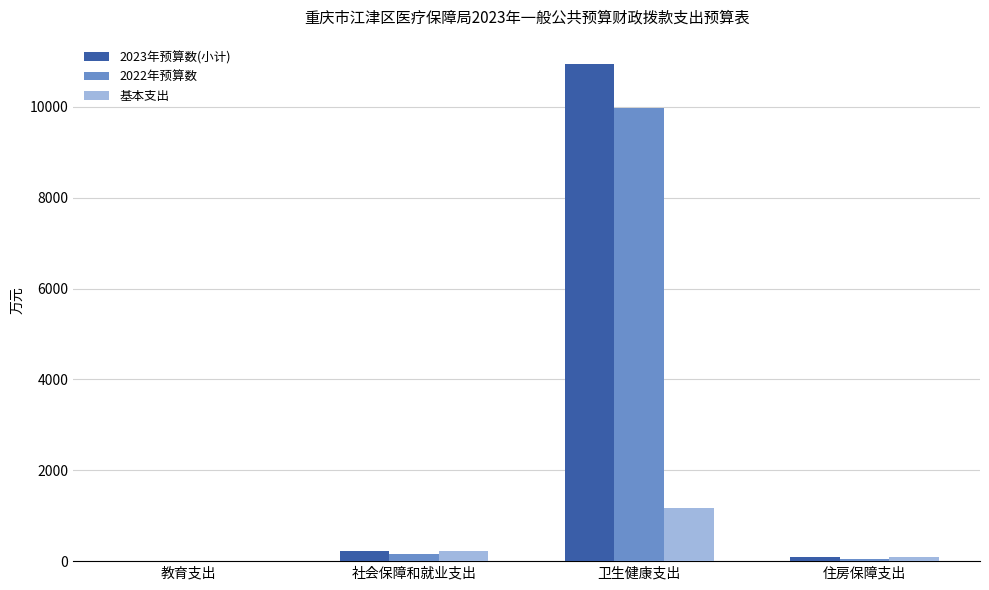

Is it true that 2023年预算数(小计) equals 10932.2 at 卫生健康支出?

True